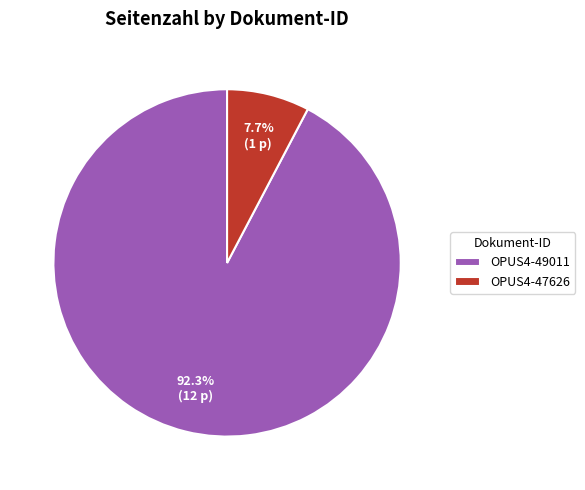

To the nearest percent, what is the difference between the OPUS4-47626 and OPUS4-49011 slice percentages?

85%